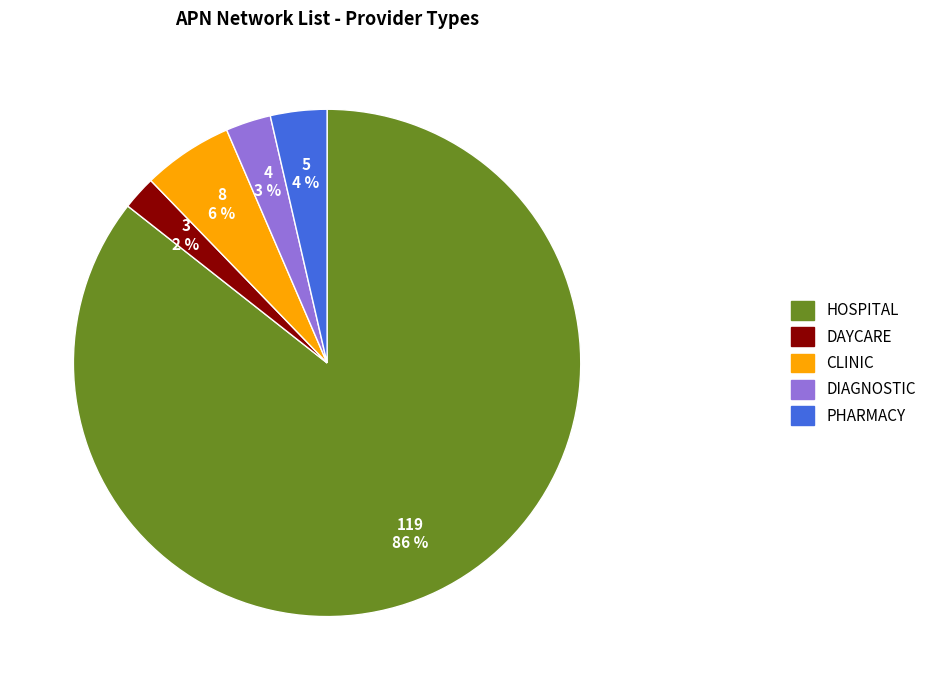

Between DAYCARE and CLINIC, which is larger?

CLINIC